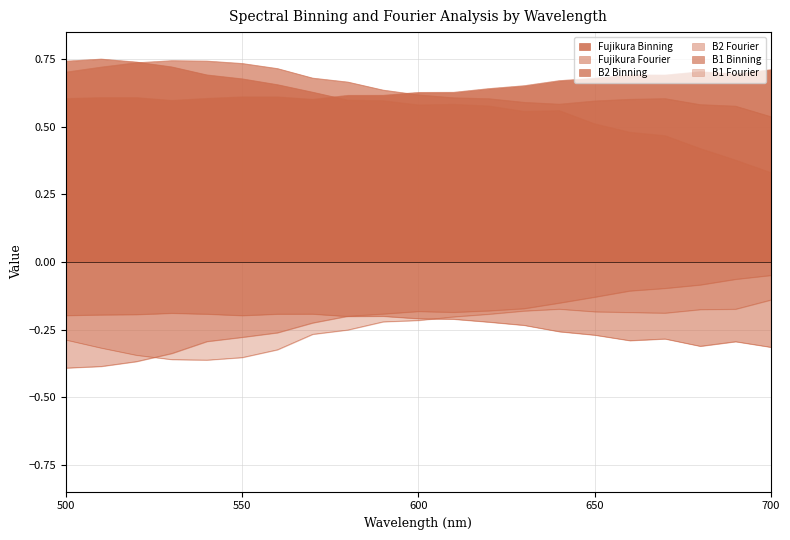

List the labels in order of Fujikura Binning value, smallest first.

530, 570, 500, 540, 510, 520, 560, 550, 580, 590, 600, 610, 620, 630, 640, 650, 670, 660, 690, 680, 700